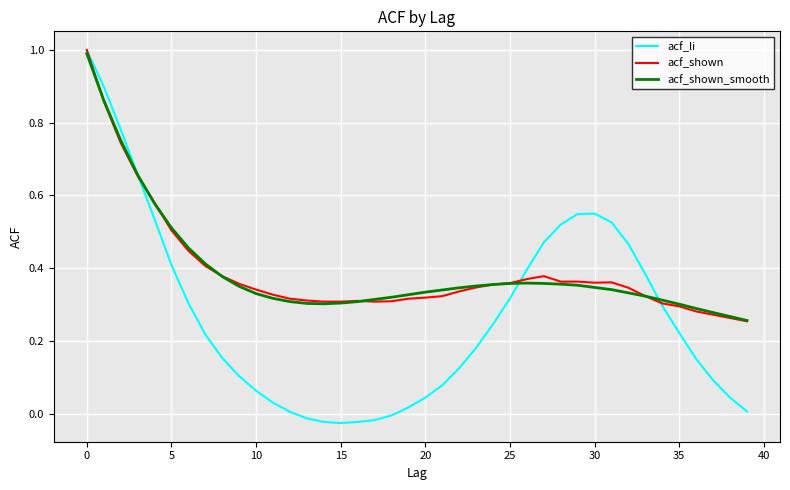

Which series has the widest spread of values?

acf_li